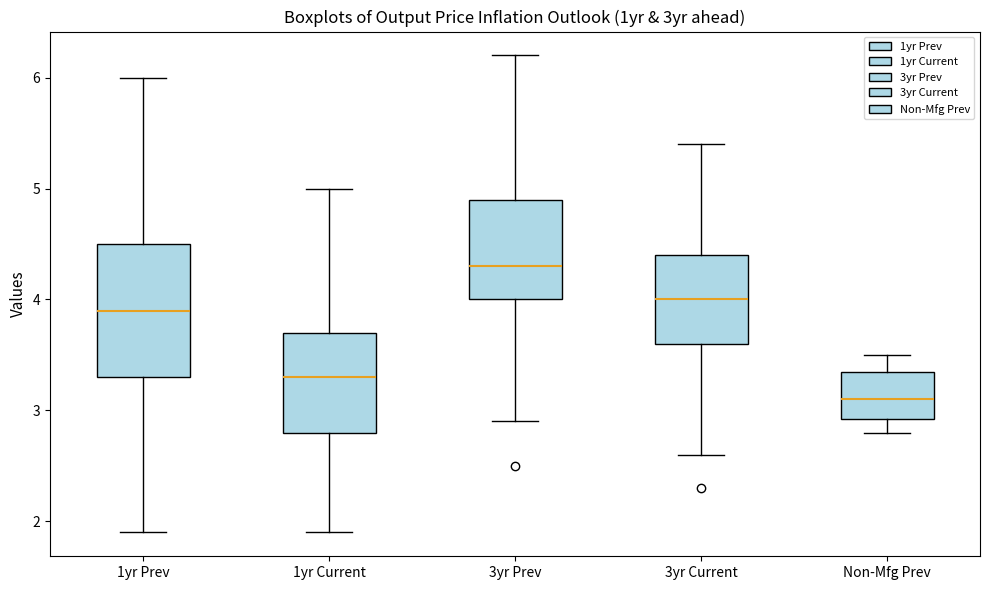

Which box is the tallest, from its lower edge to its upper edge?

1yr Prev